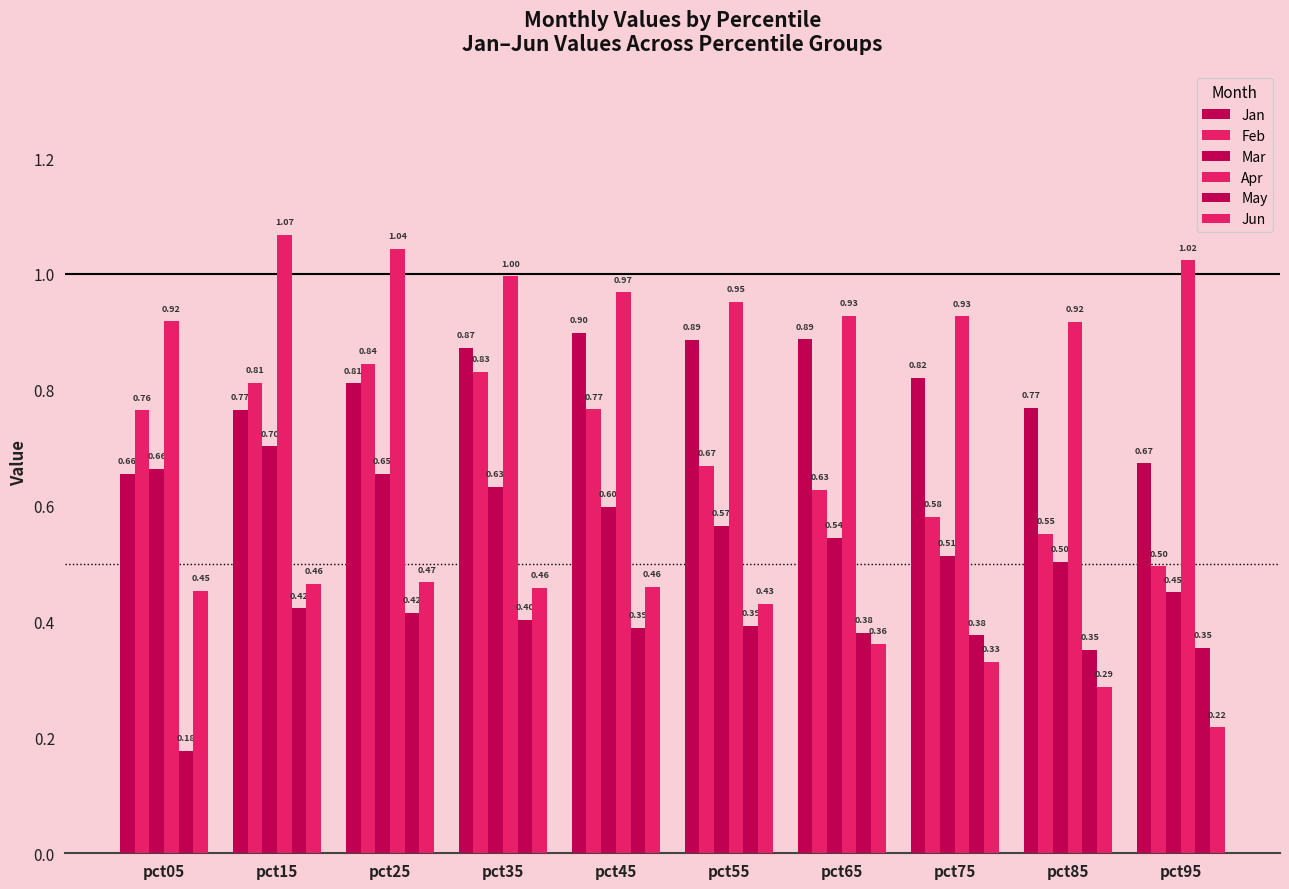

List the labels in order of Mar value, smallest first.

pct95, pct85, pct75, pct65, pct55, pct45, pct35, pct25, pct05, pct15